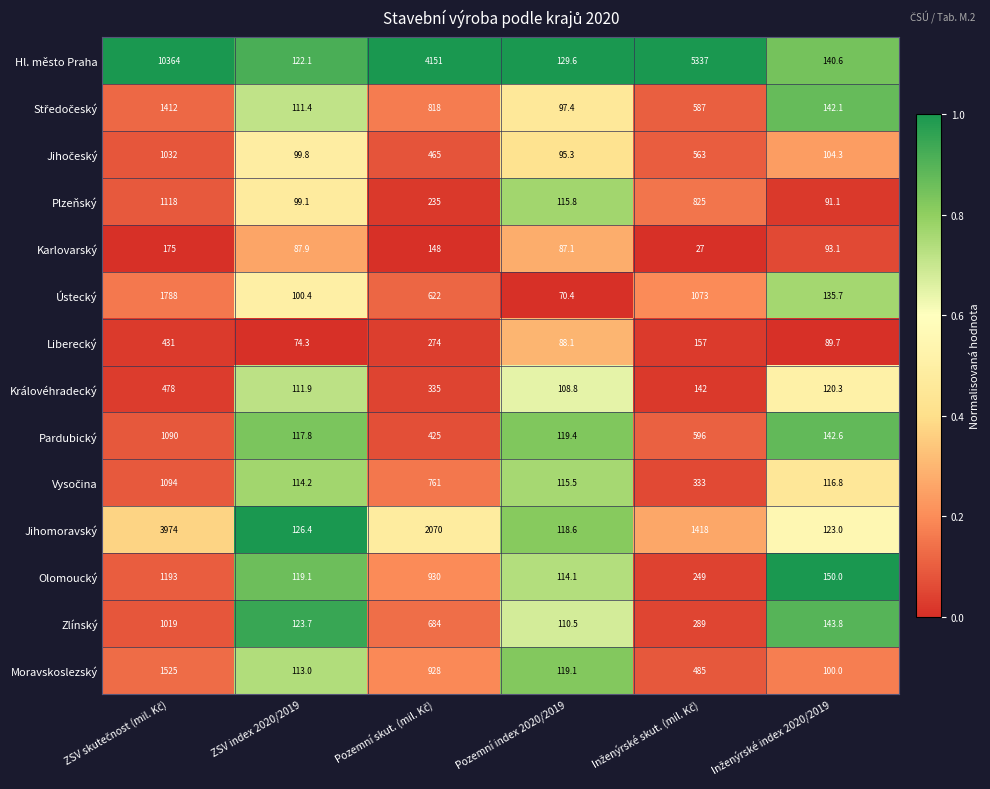

Which series has the largest total across all categories?

Hl. město Praha